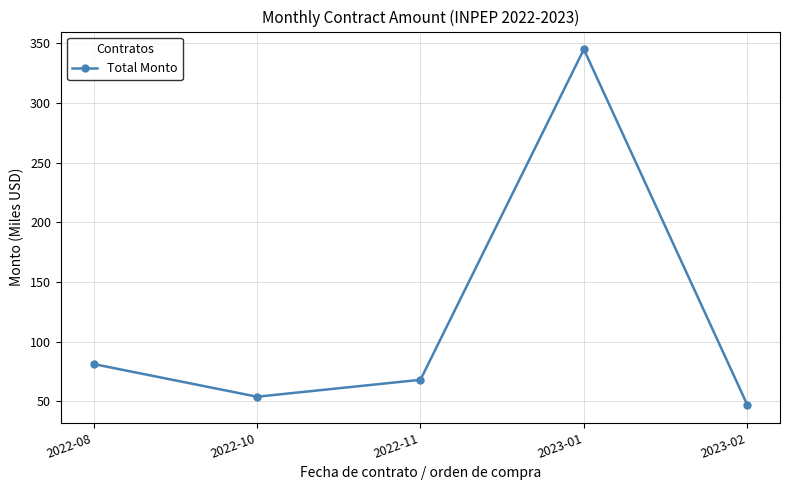

Is it true that the value at 2023-02 is 68.1?

False